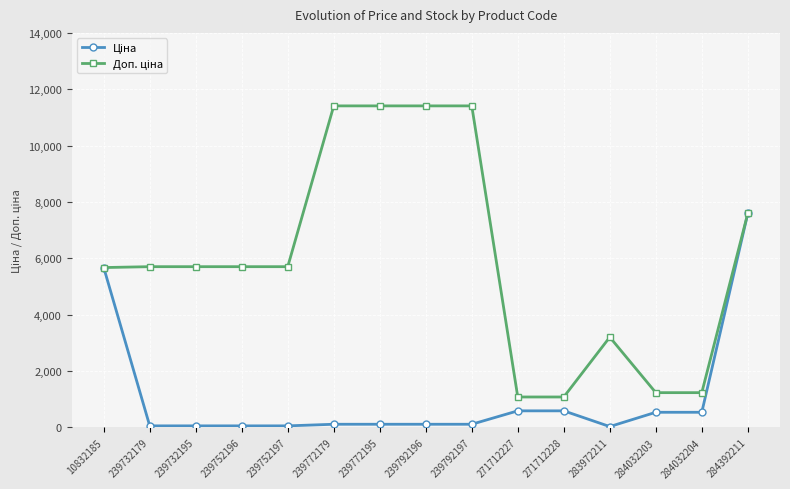

What is the total value across all series at 239732195?

5762.1